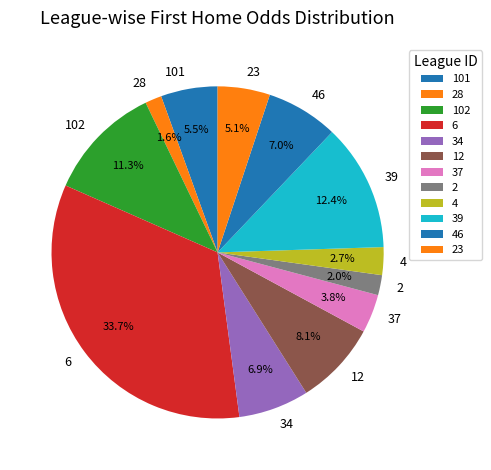

Is it true that 12 is 15% of the pie?

False